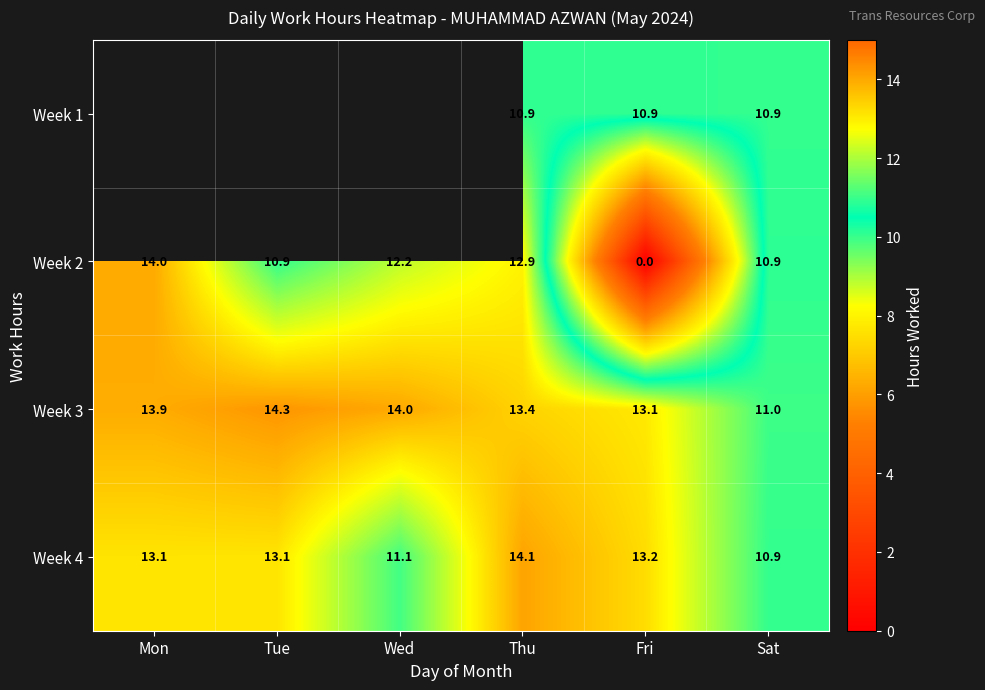

What is the sum of the Week 4 values at Thu and Tue?

27.2